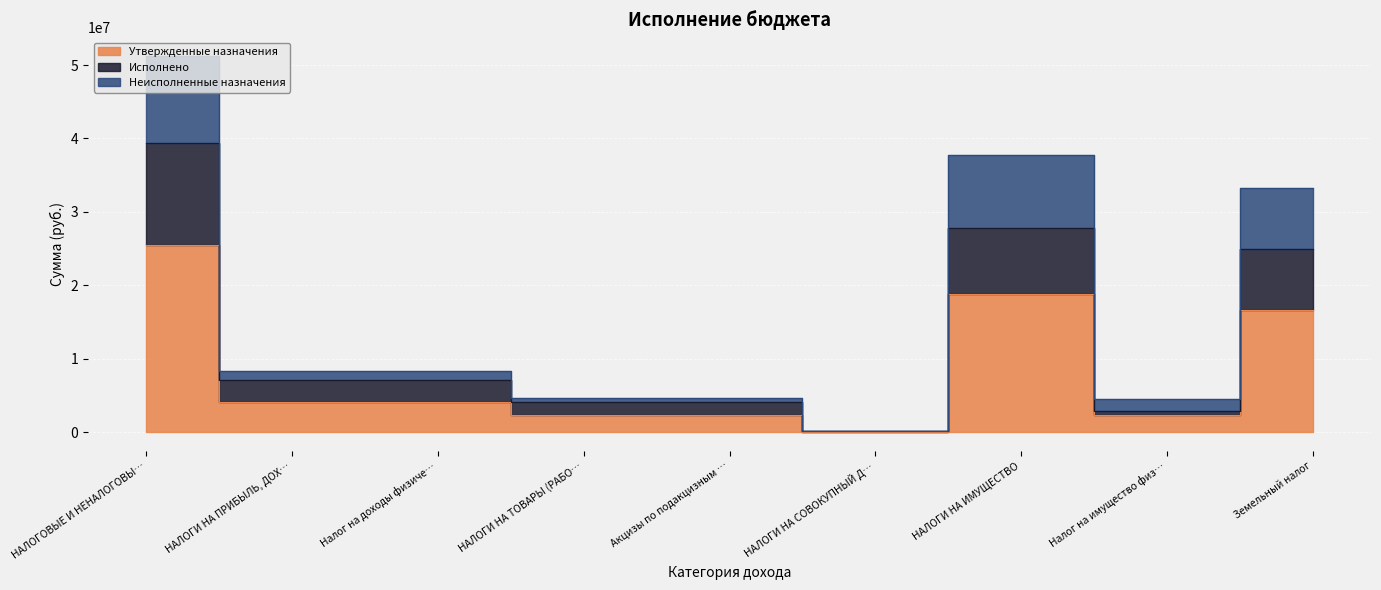

What is the difference between the highest and lowest values at Налог на доходы физиче…?

4194182.8